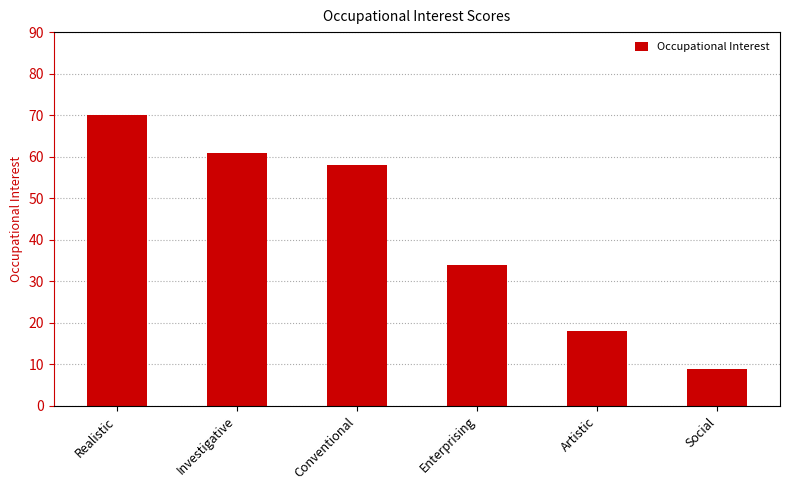

True or false: the data shows 2 at Social.

False